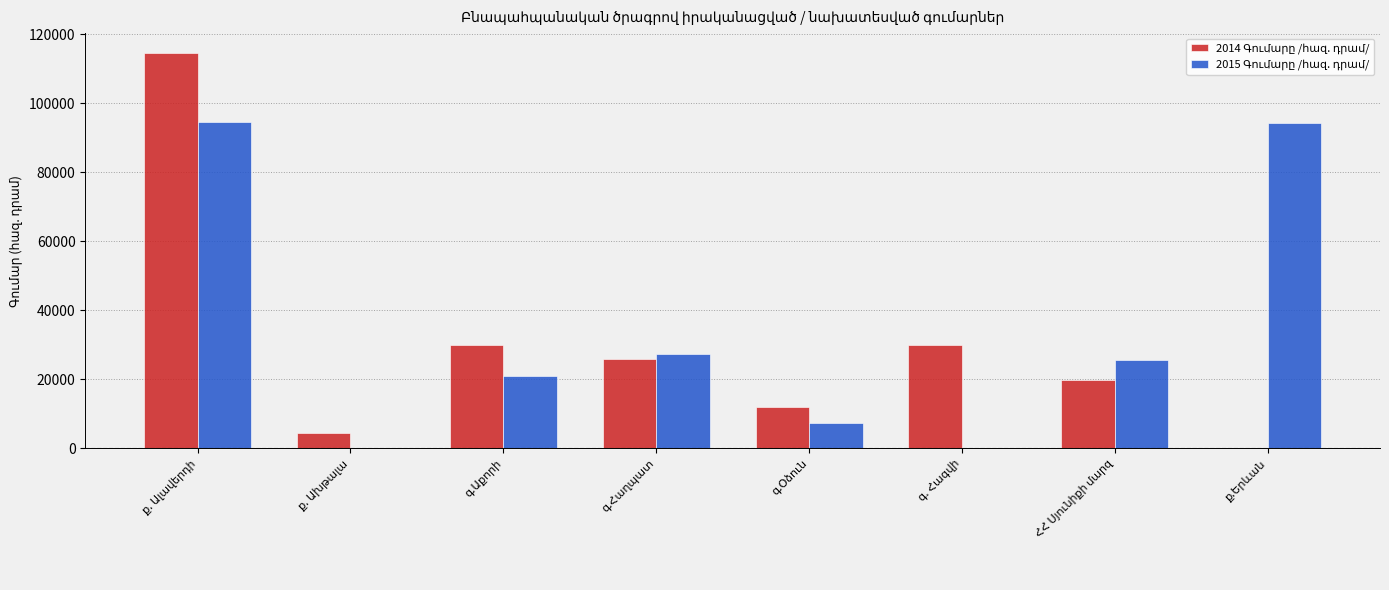

What is the greatest value displayed?

114590.2